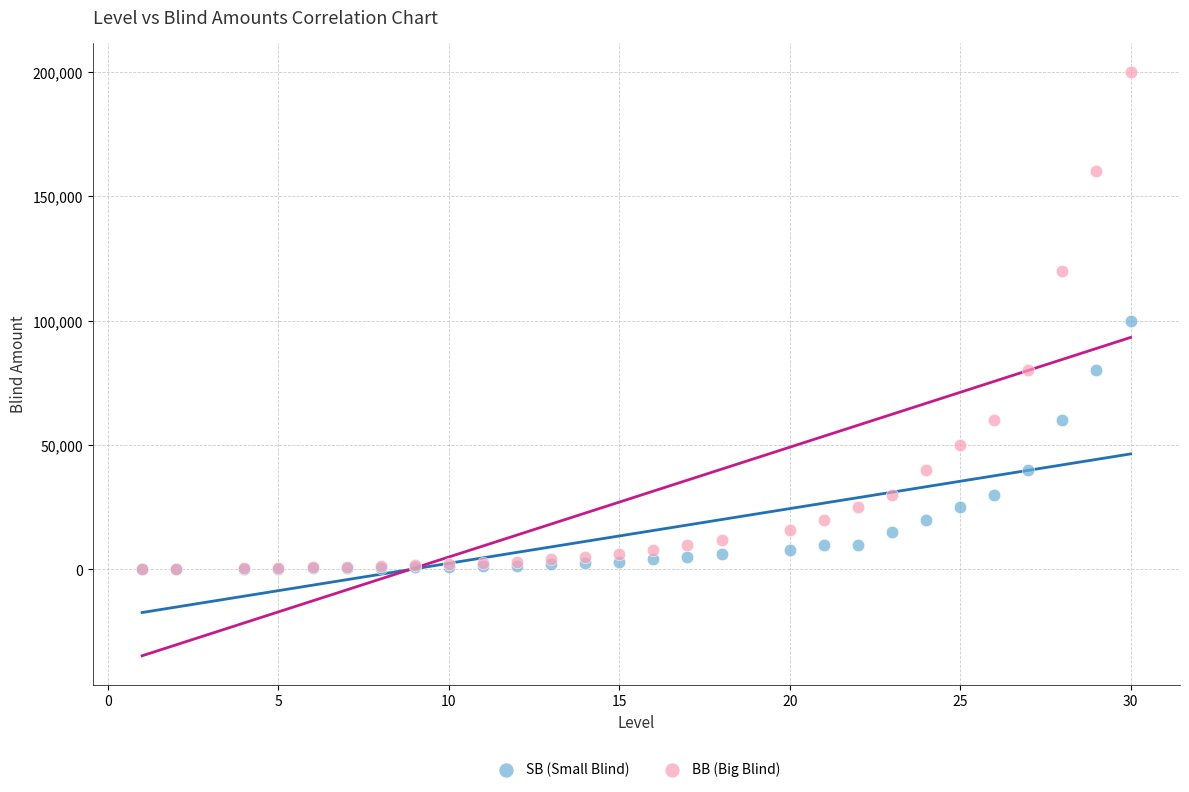

Which series has the widest spread of Y values?

BB (Big Blind)